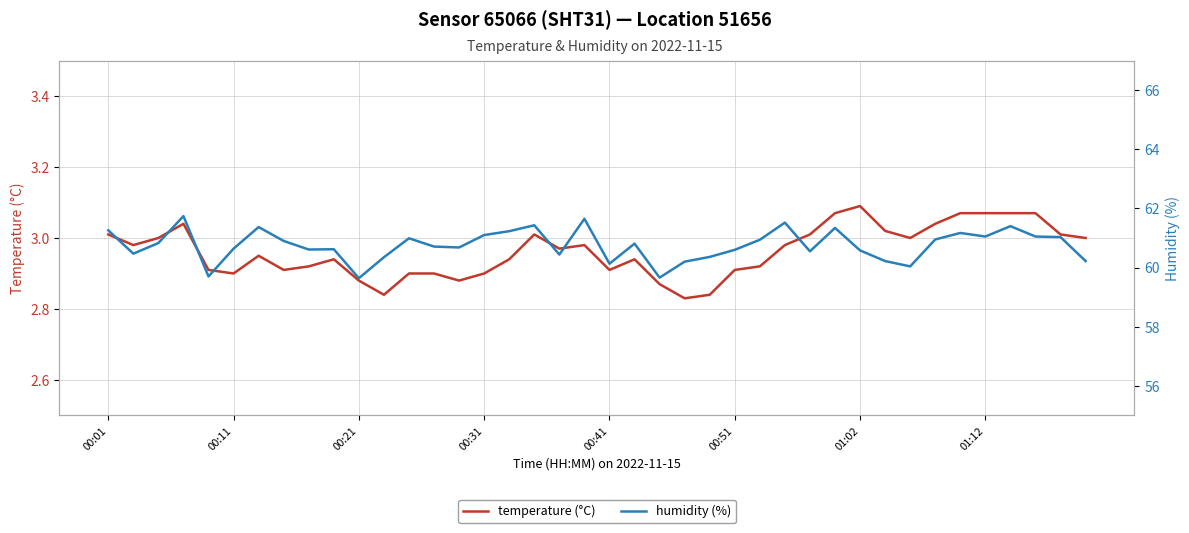

True or false: humidity (%) has a value of 60.6 at 9.

True